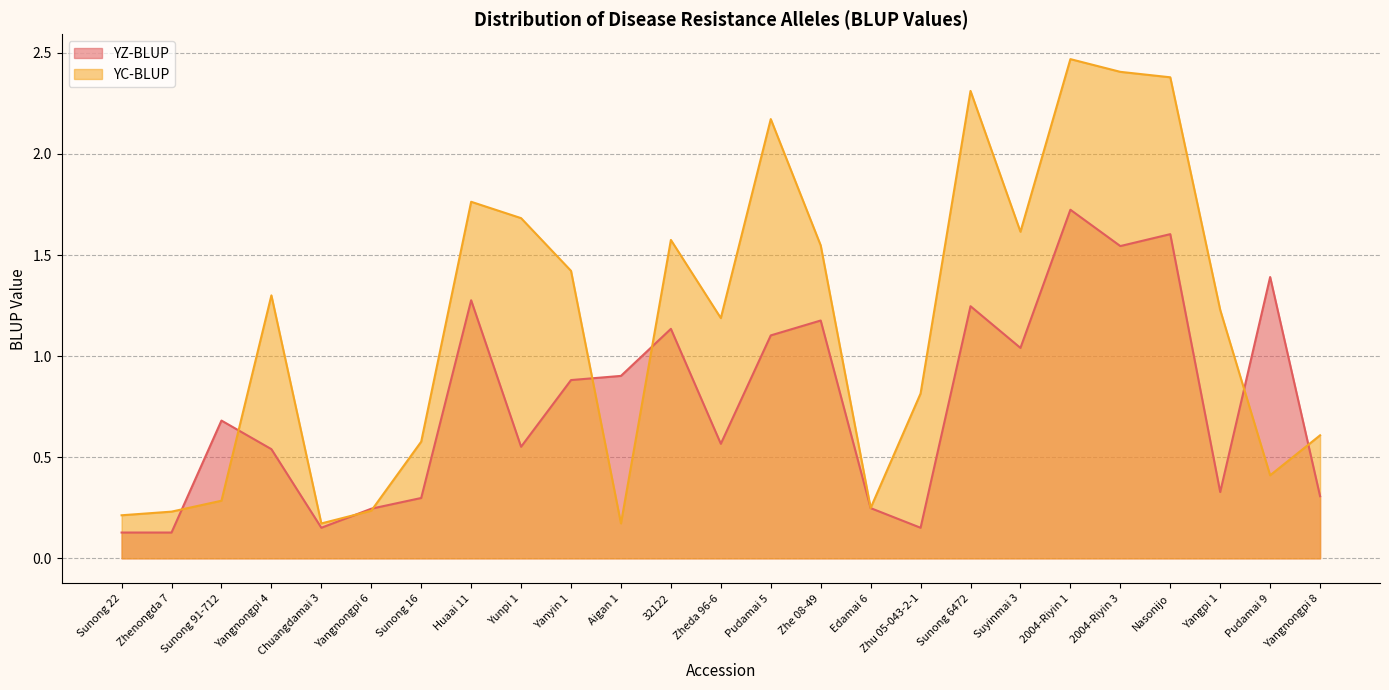

Where is YC-BLUP nearest to the value 1?

Zhu 05-043-2-1